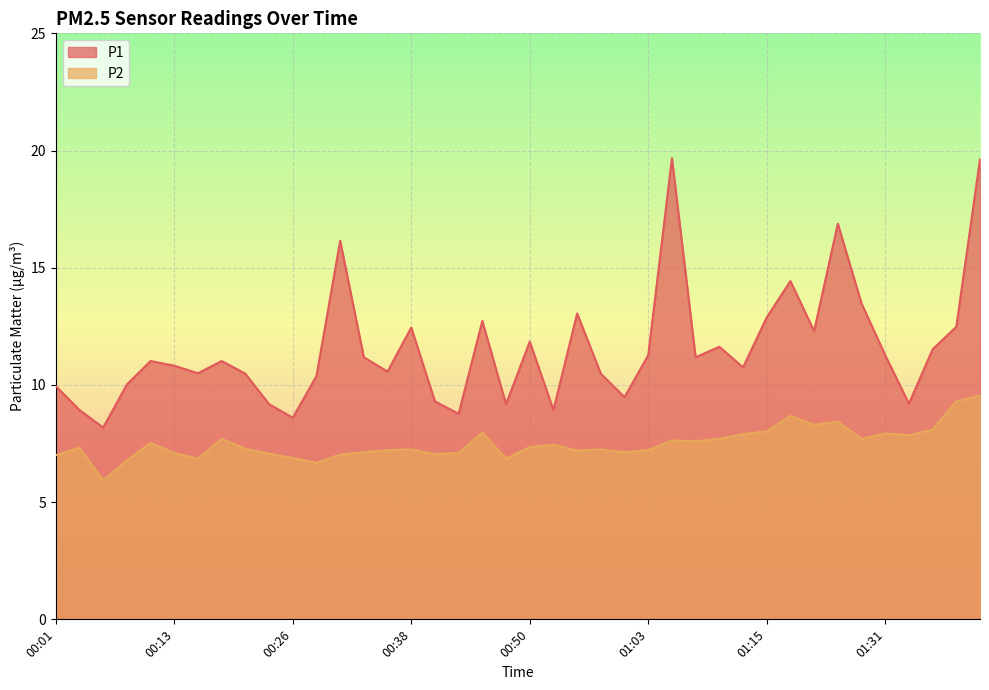

How many interior local valleys does the P1 series have?

12